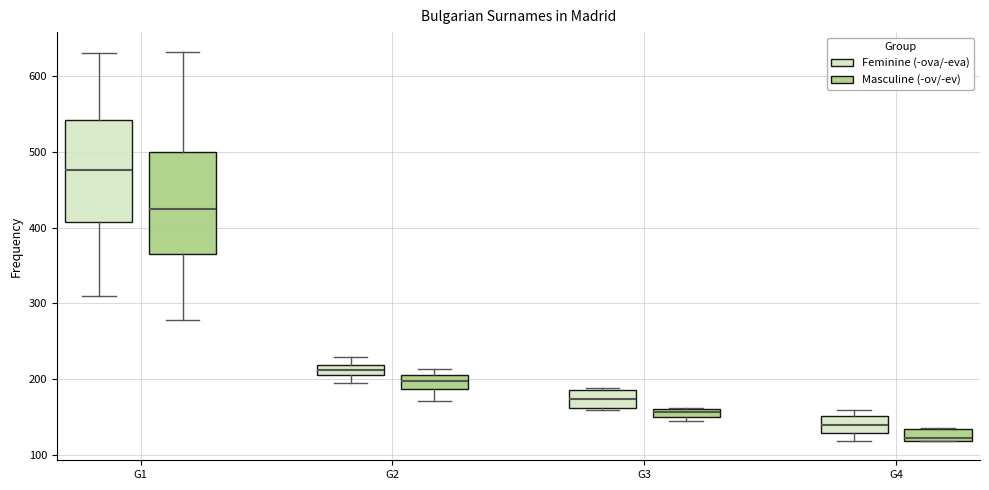

Which box's median line is the lowest?

G4 (Masculine (-ov/-ev))